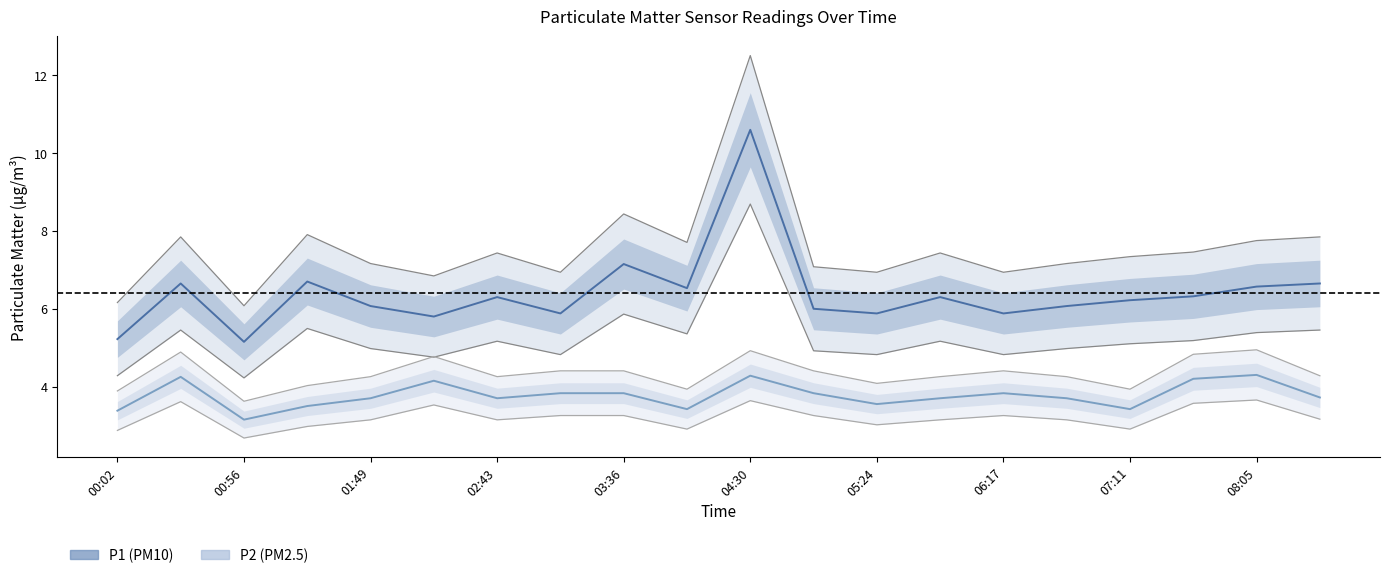

The P2 series shows 5.2 at 11. True or false?

False